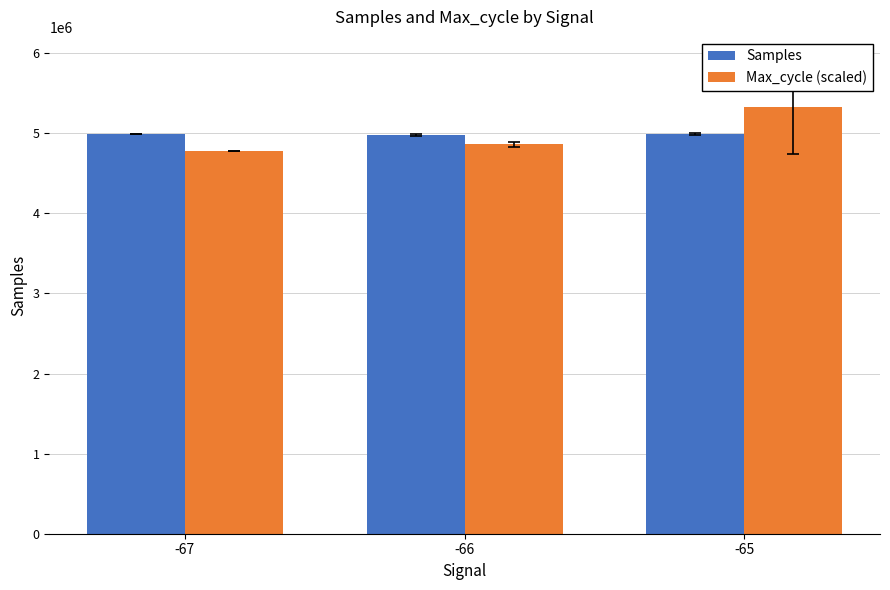

How many groups of bars are there?

3